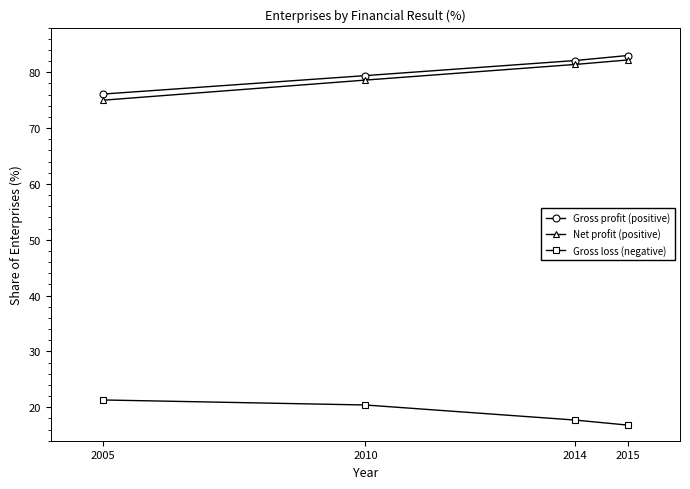

Rank the categories by Gross loss (negative) value from highest to lowest.

2005, 2010, 2014, 2015